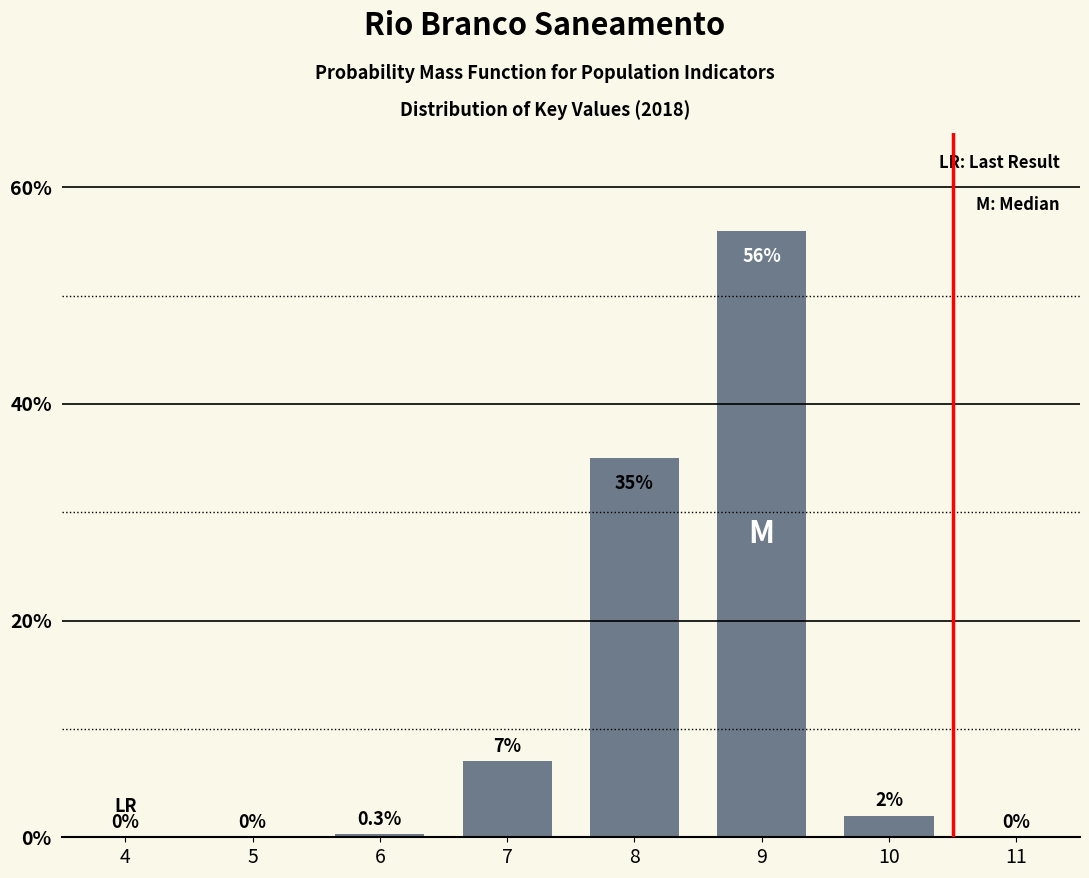

Reading right to left, list all the values displayed in this chart.

11=0.0	10=2.0	9=56.0	8=35.0	7=7.0	6=0.3	5=0.0	4=0.0